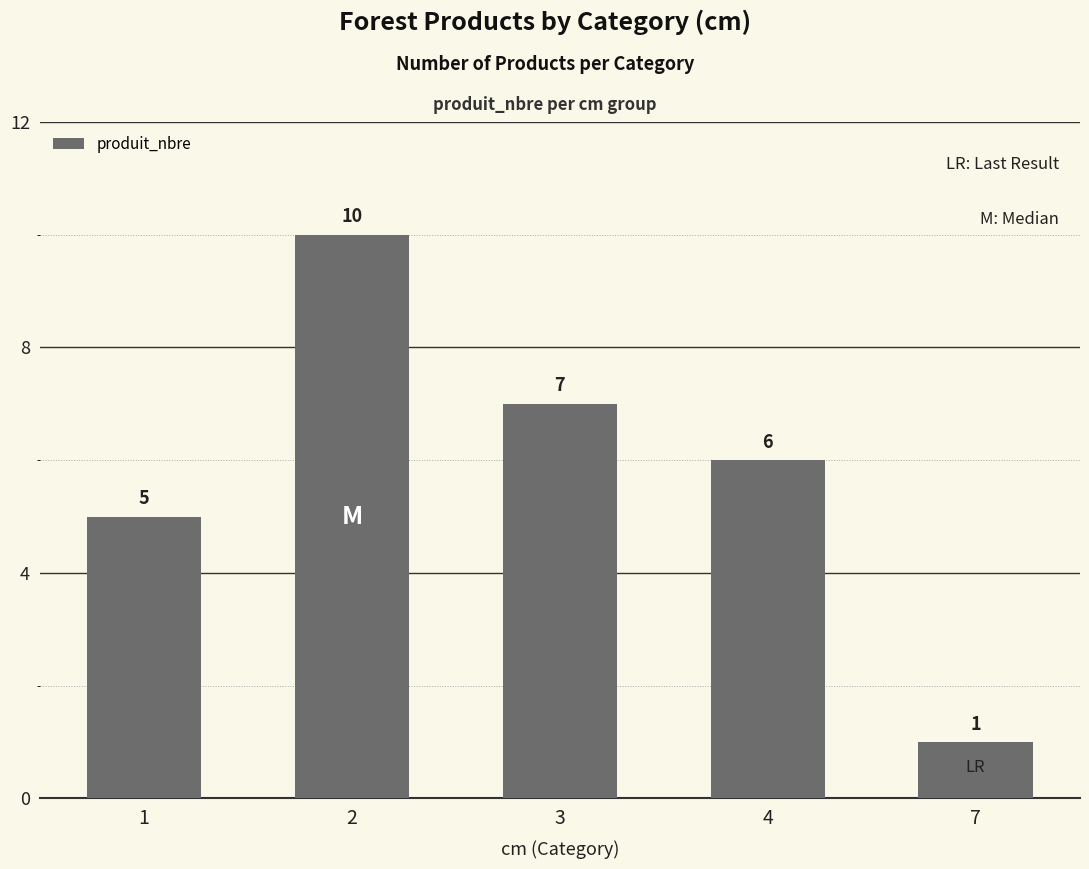

The value at 7 is 1. True or false?

True